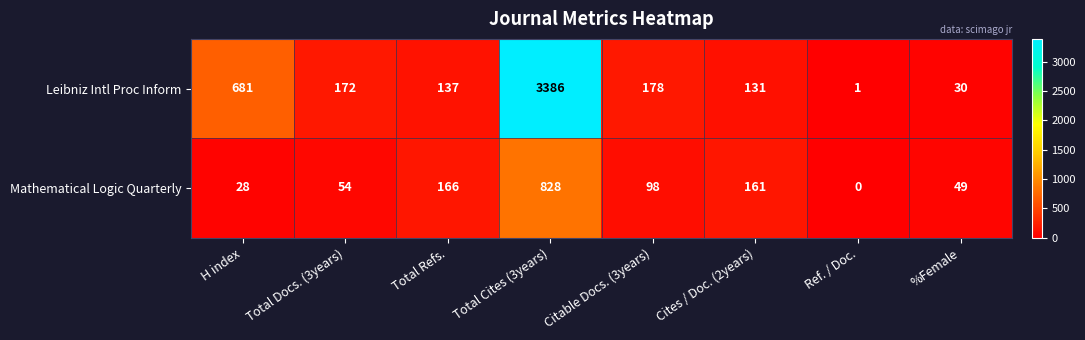

At how many categories does at least one series exceed 2792?

1